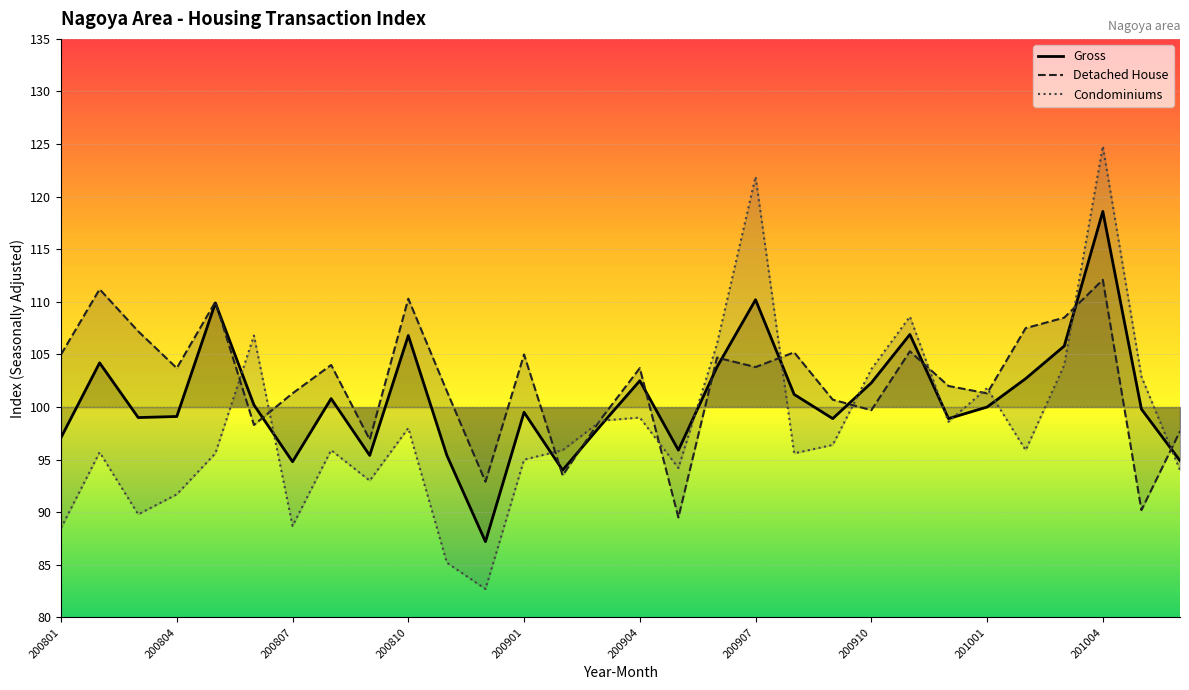

What is the total value across all series at 200809?

285.3